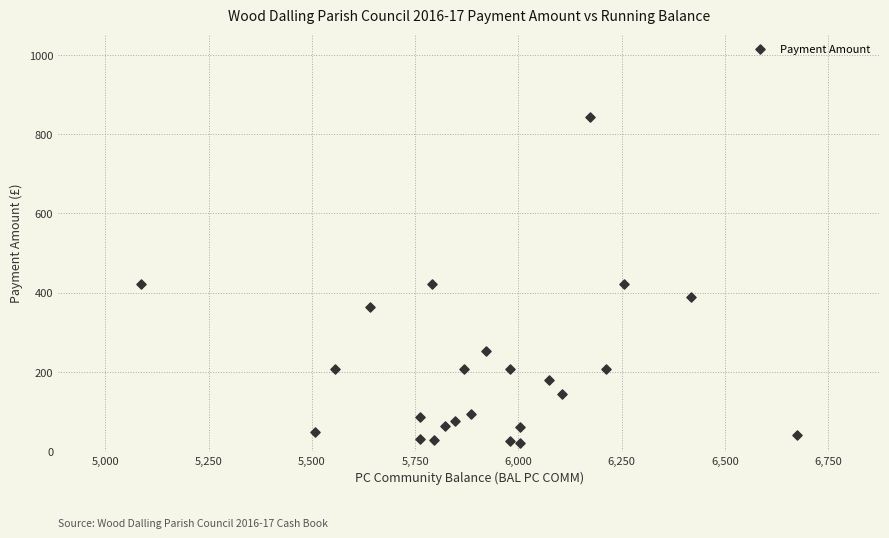

What is the range of X values (max minus min)?

1590.4